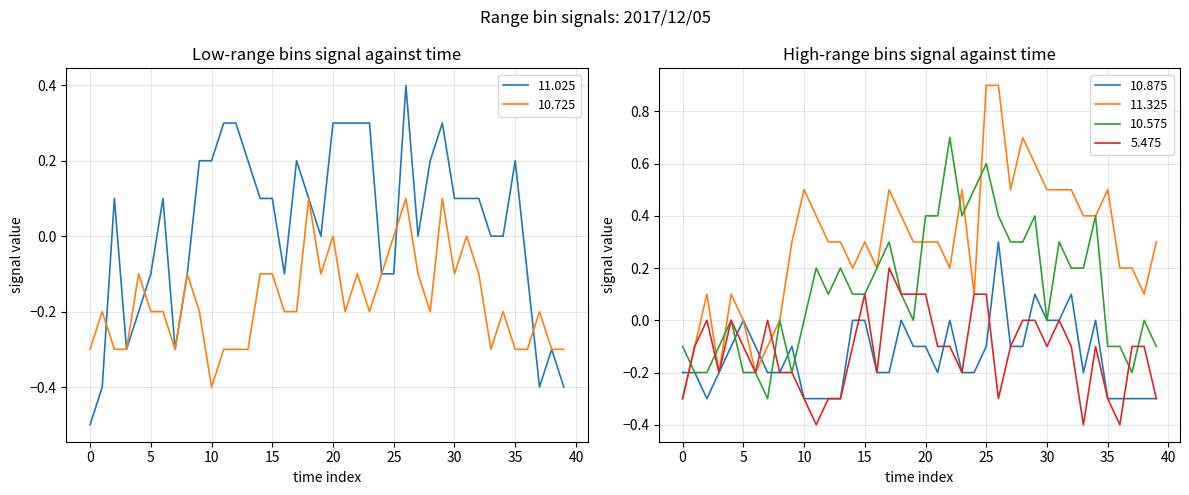

How many interior local peaks does the 11.025 series have?

7